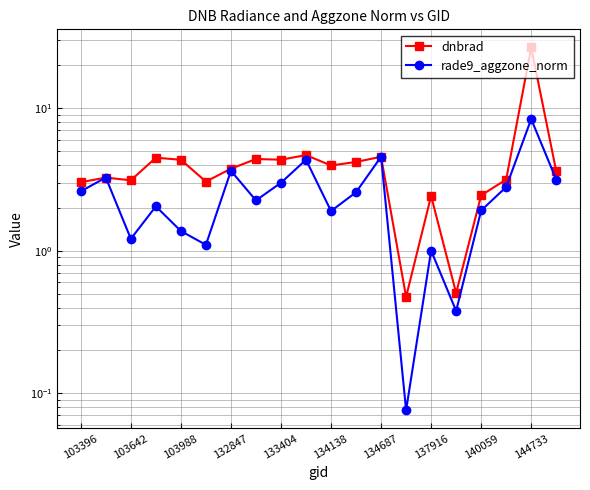

Rank the series by their maximum value, from highest to lowest.

dnbrad, rade9_aggzone_norm